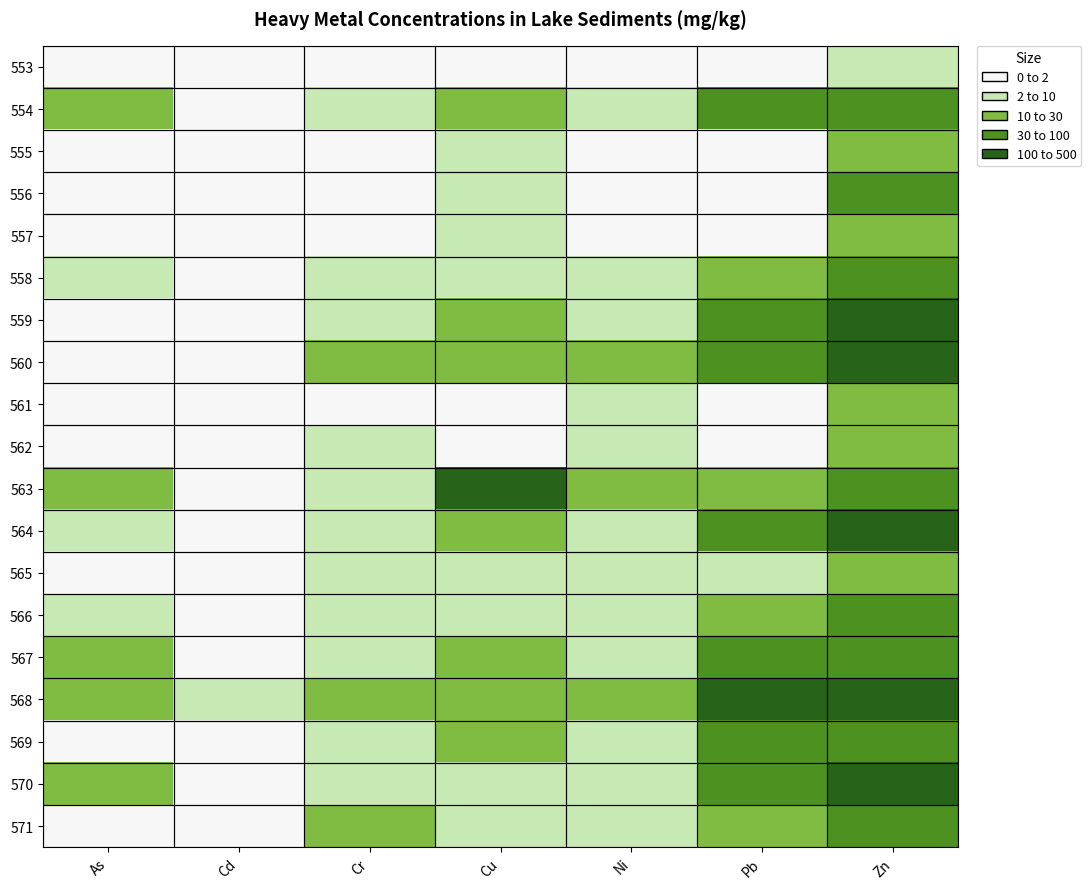

What is the total value across all series at Cu?

644.9